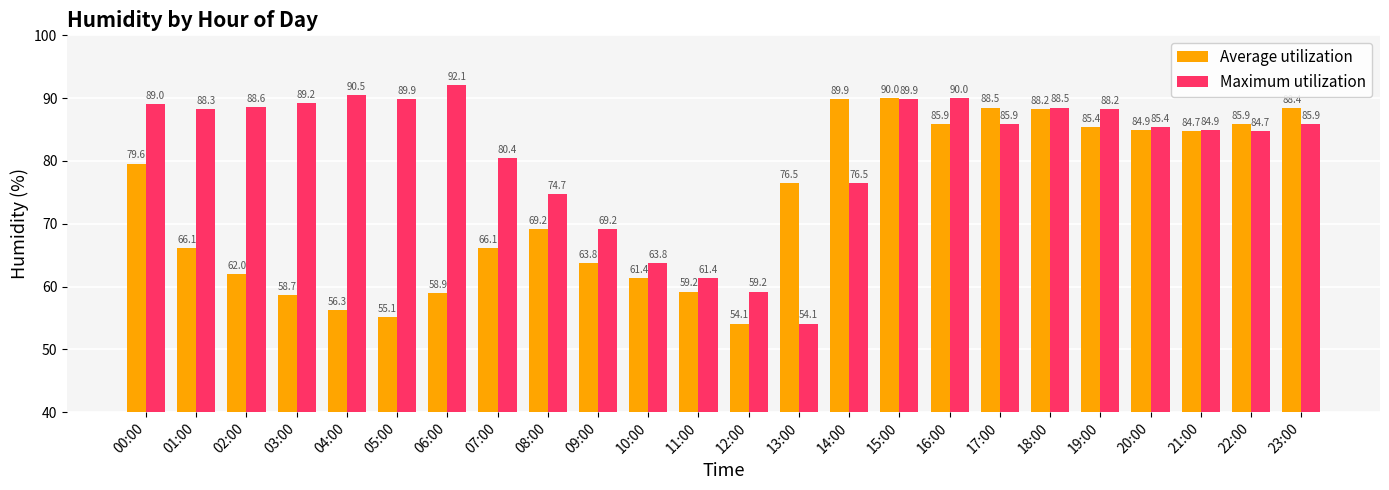

Is it true that Maximum utilization equals 36.0 at 13:00?

False